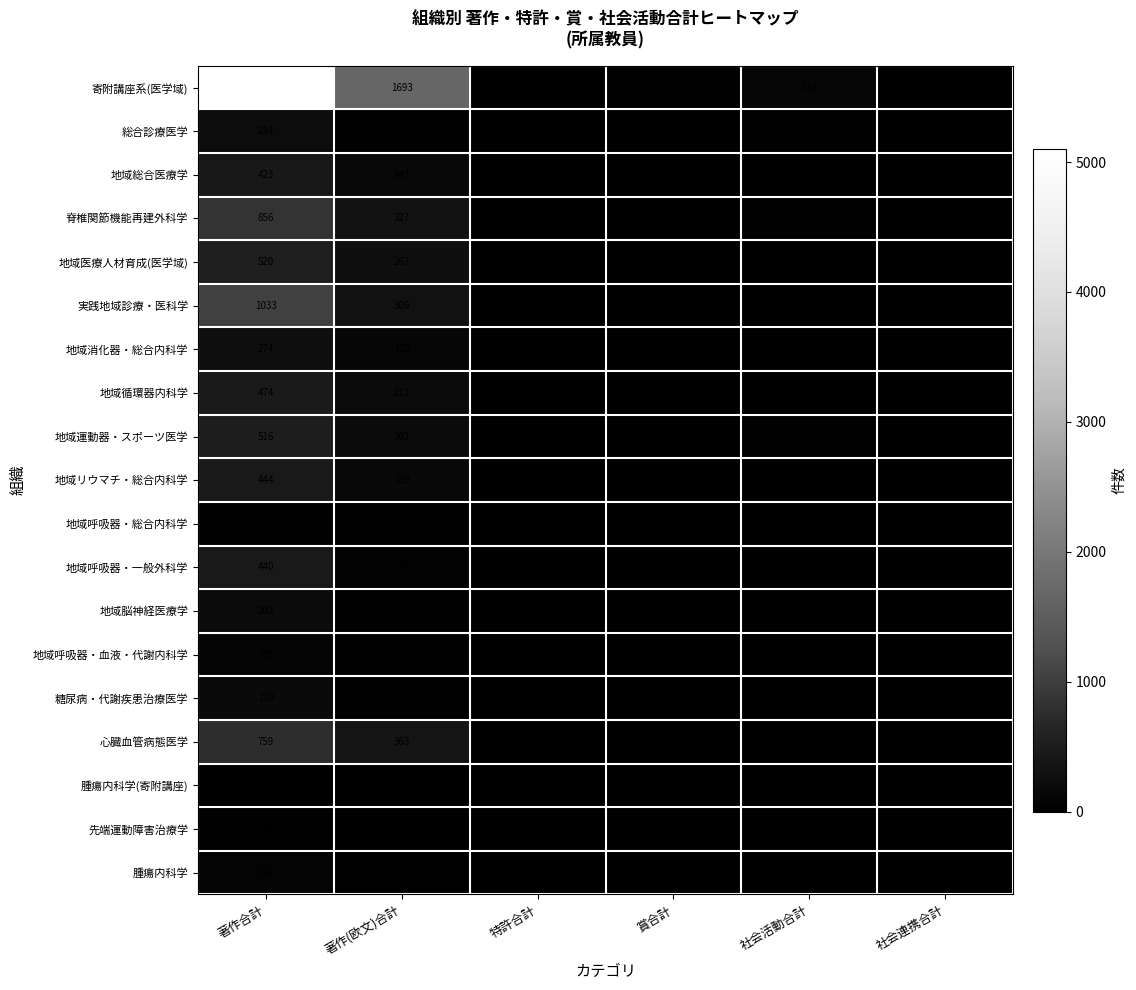

True or false: 脊椎関節機能再建外科学 has a value of -592 at 社会連携合計.

False